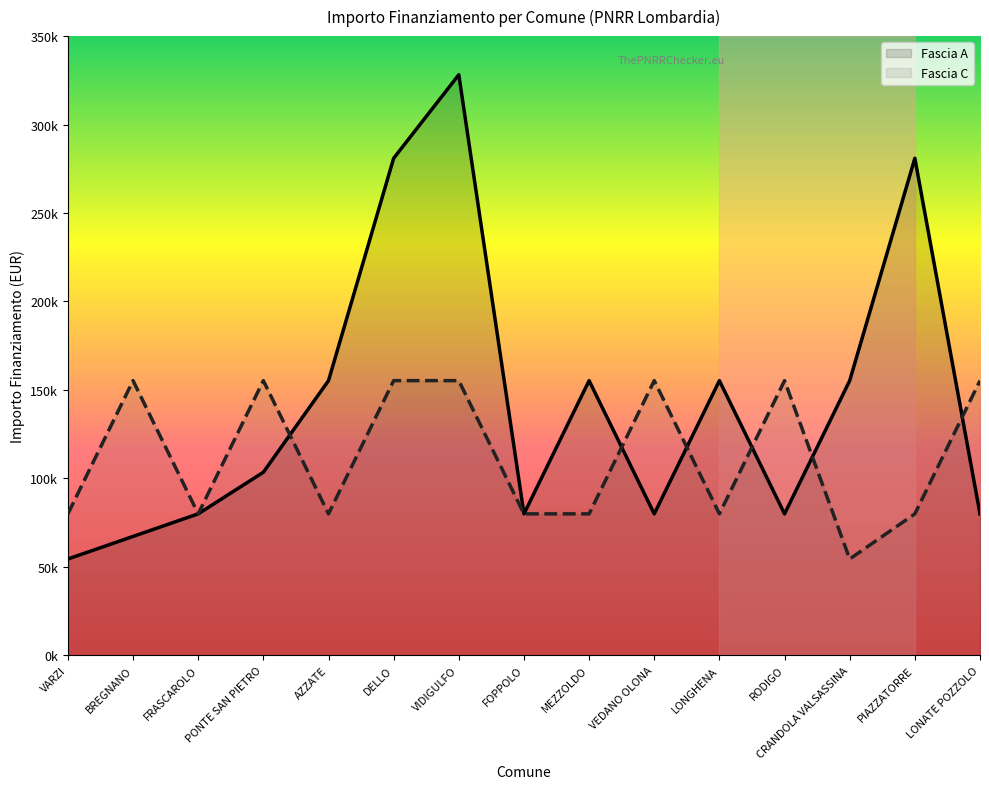

Rank the series at PIAZZATORRE from highest to lowest value.

Fascia A, Fascia C